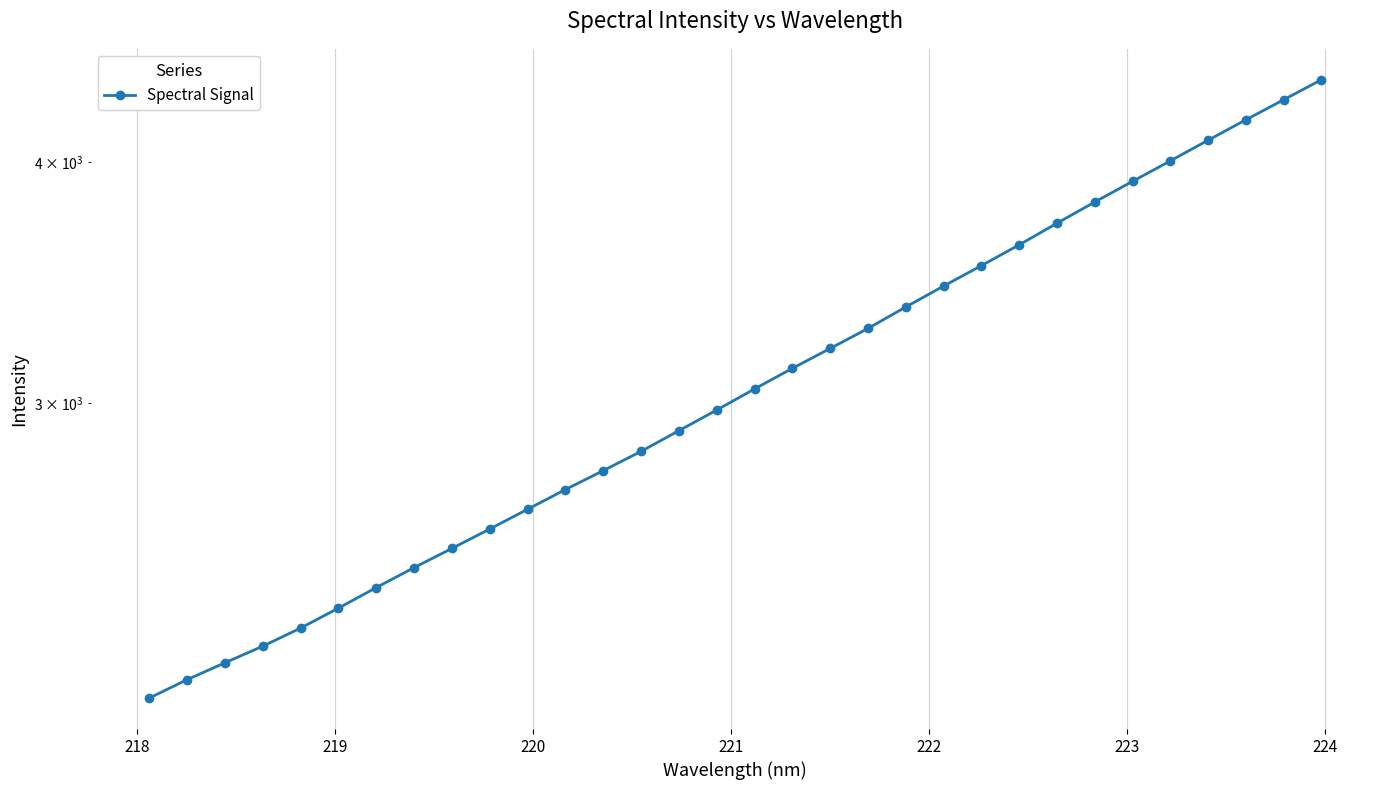

True or false: the data has more than 1 interior local peaks.

False